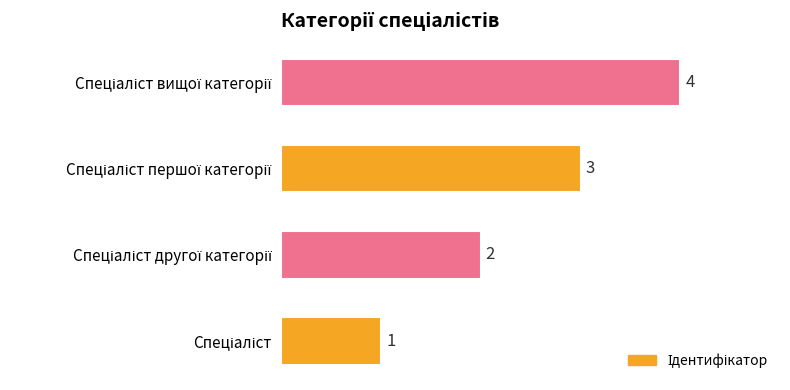

Are the bars horizontal?

Yes